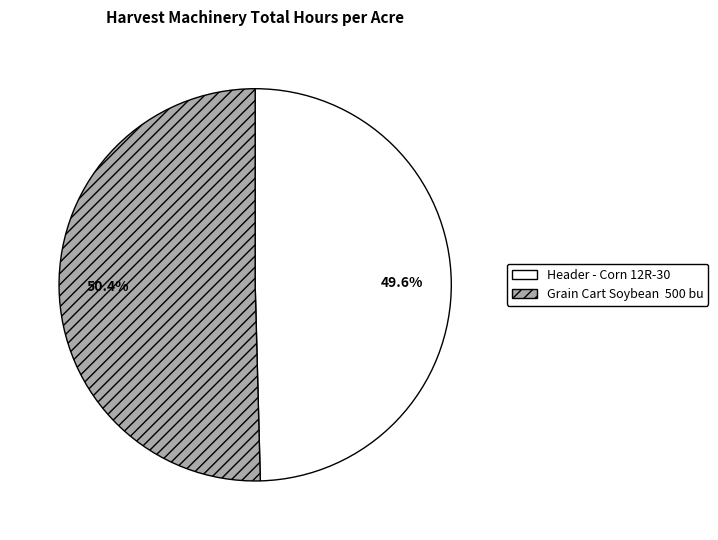

How many slices are in this pie chart?

2